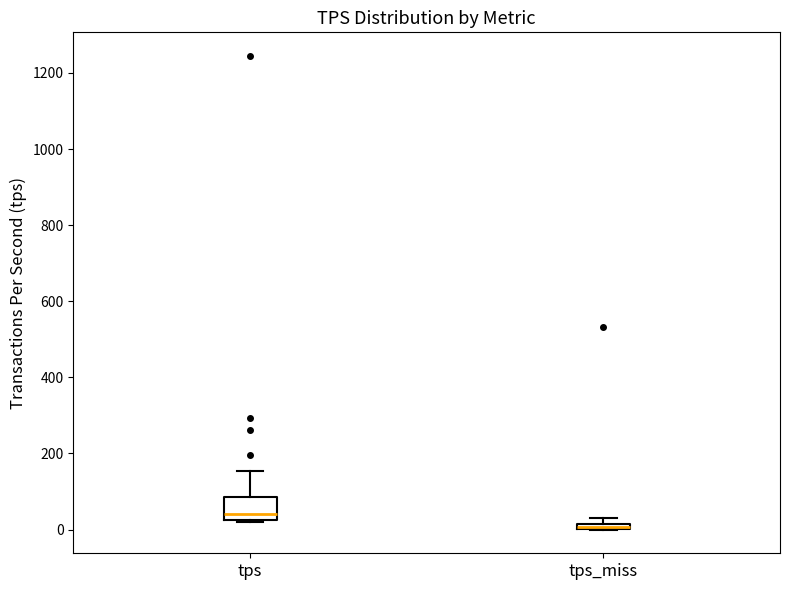

Which box is the tallest, from its lower edge to its upper edge?

tps